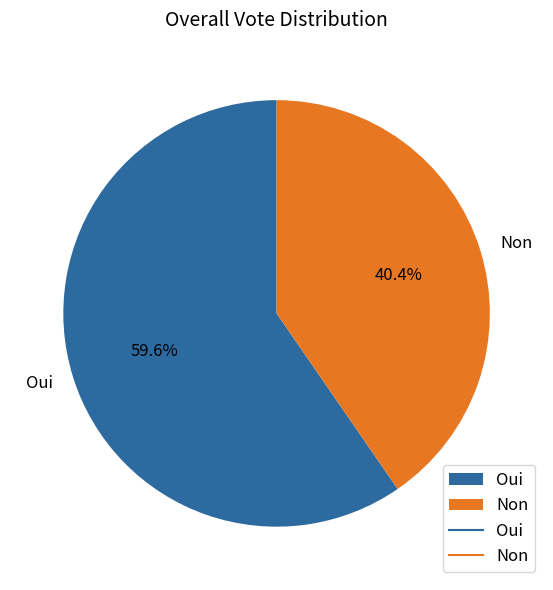

True or false: Oui accounts for 67% of the total.

False